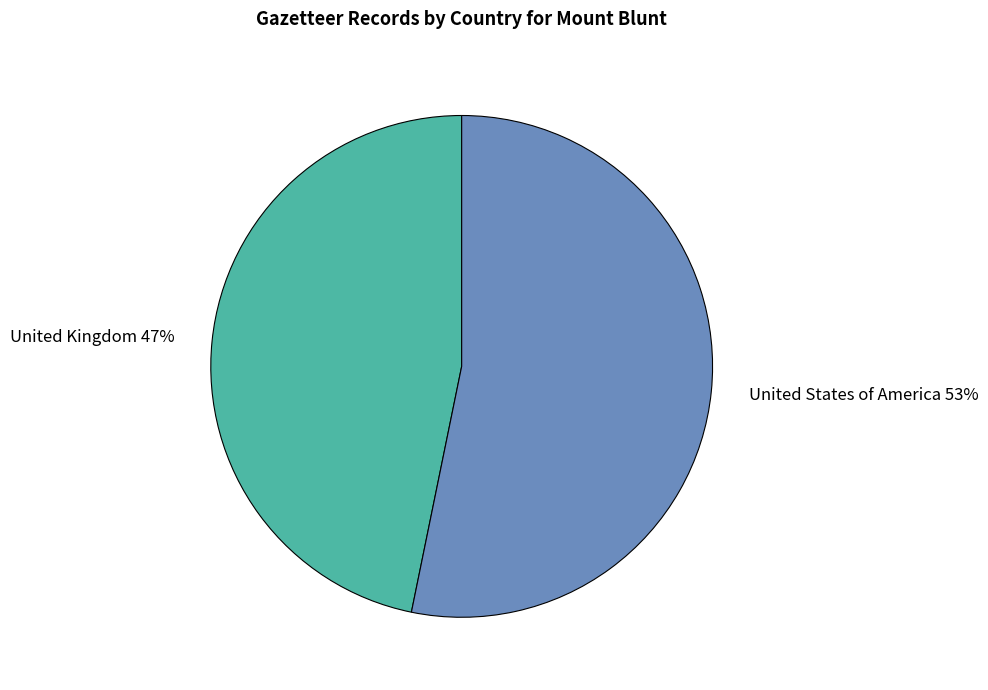

How many segments does this pie chart have?

2